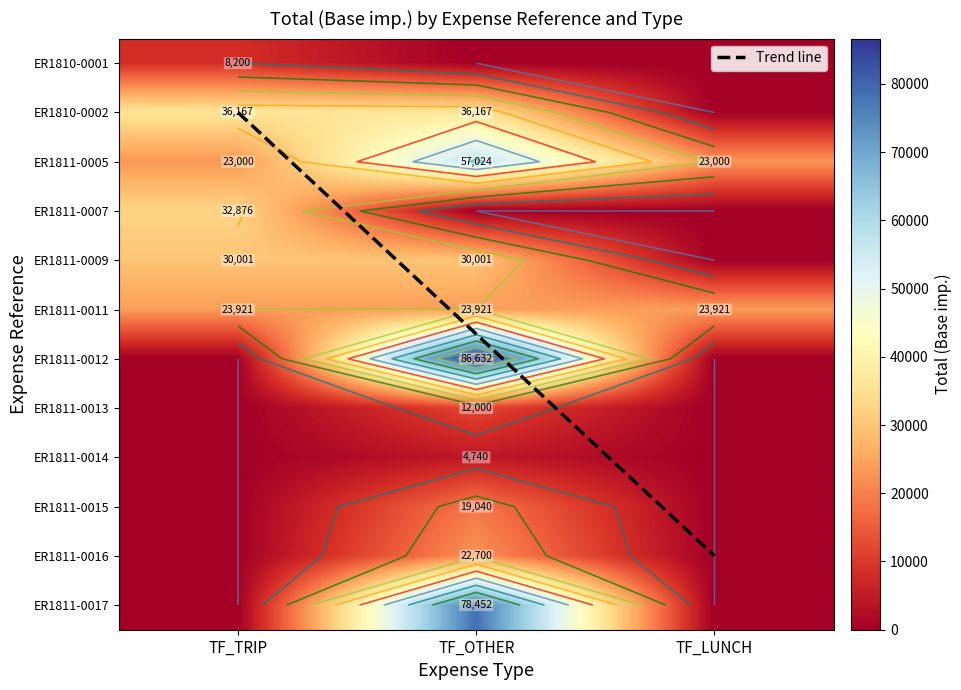

Rank the series by their maximum value, from highest to lowest.

TF_OTHER, TF_TRIP, TF_LUNCH